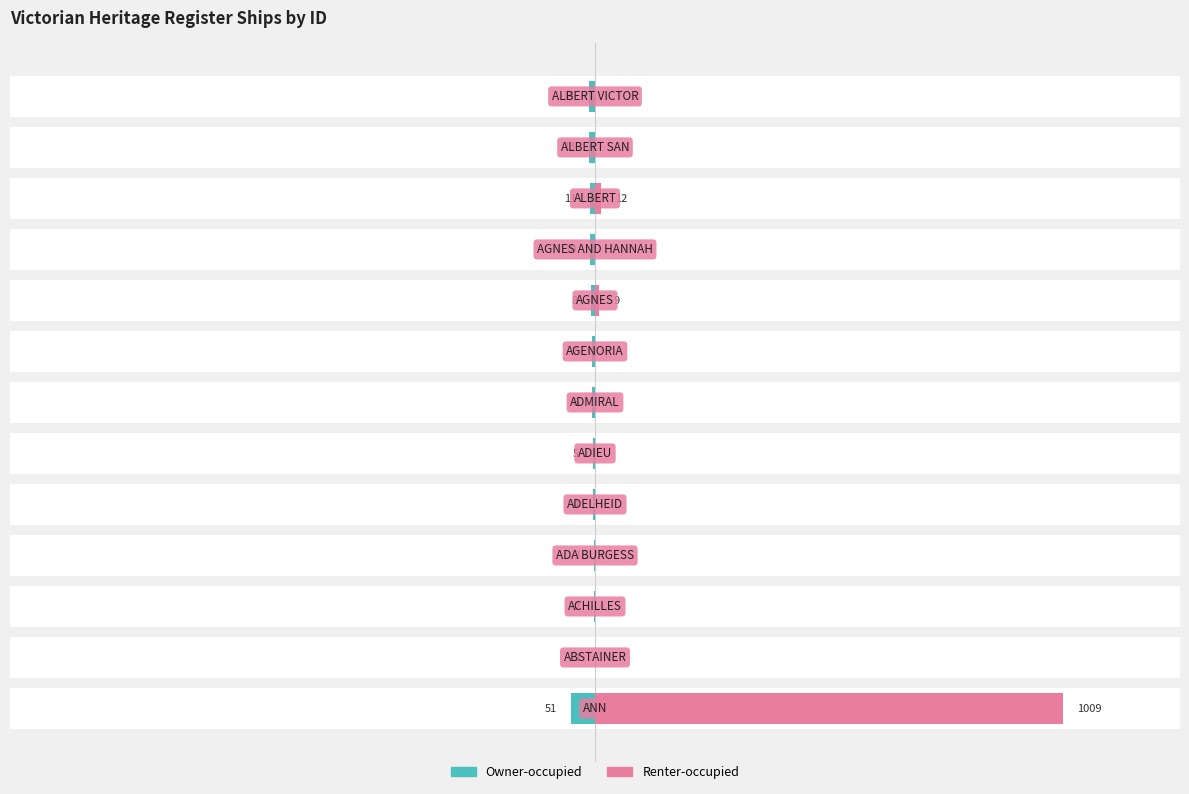

Rank the series by their average value, from lowest to highest.

Owner-occupied, Renter-occupied